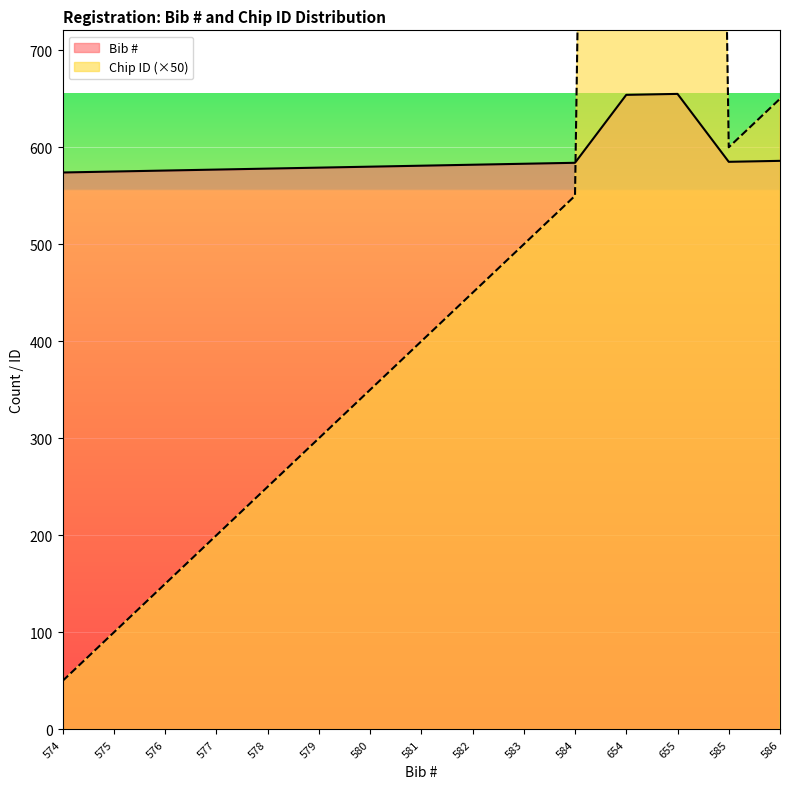

In Chip ID, how many points are lower than both neighbors (excluding endpoints)?

1